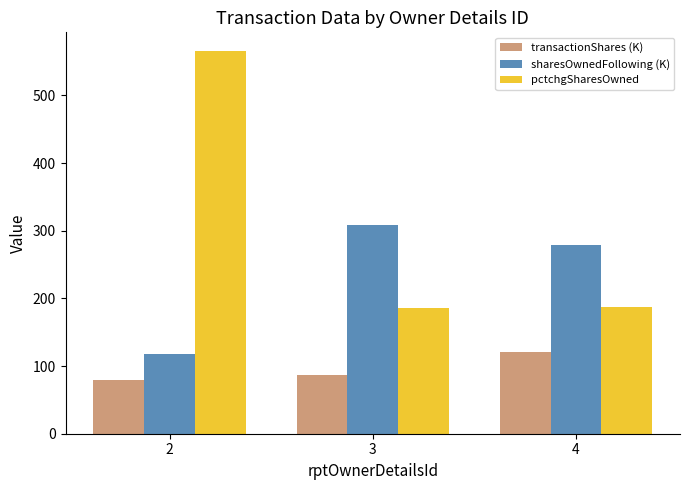

Which series has the largest total across all categories?

pctchgSharesOwned